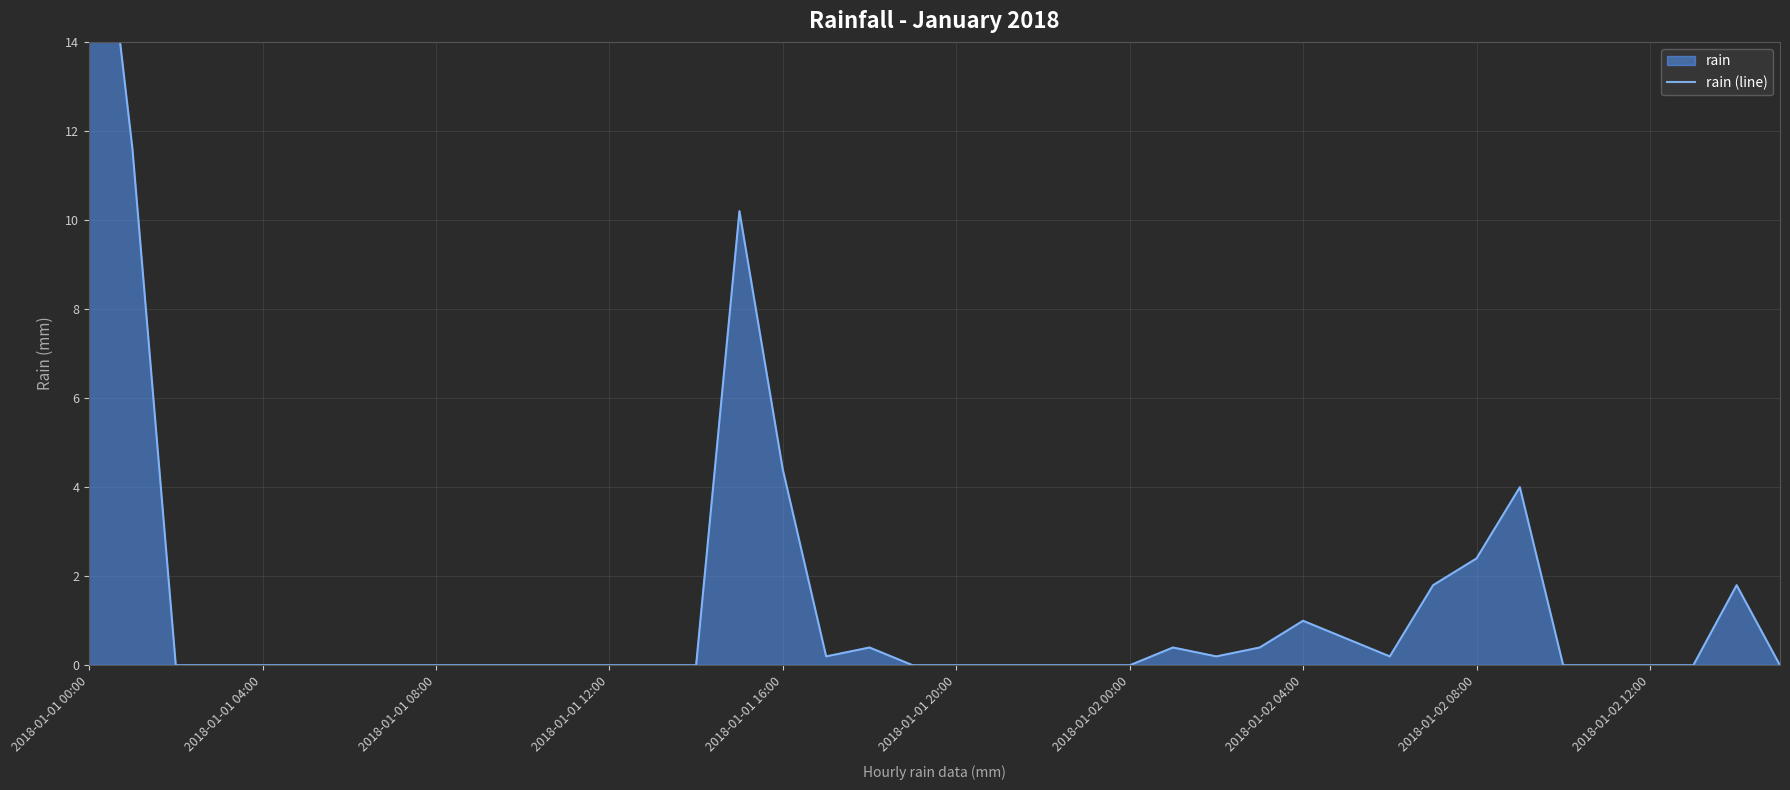

Where is the data nearest to the value 10?

15